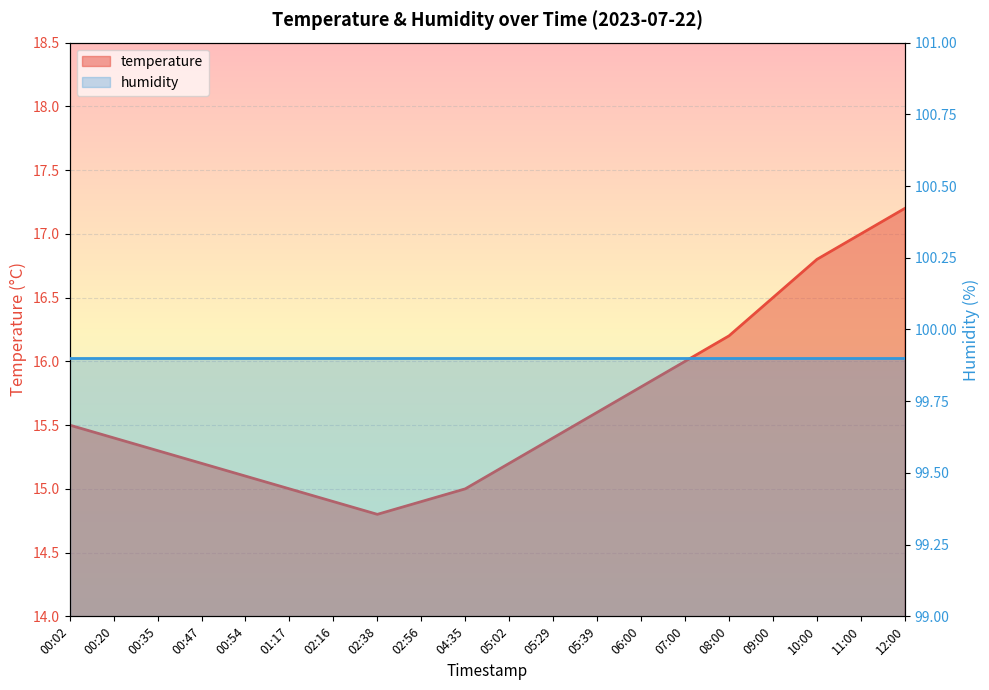

What is the smallest value displayed?

14.8